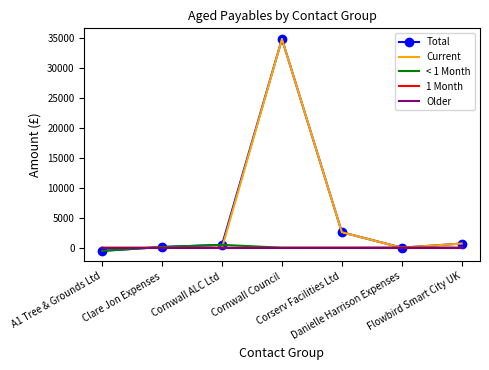

What is the difference between the Current values at Cornwall ALC Ltd and Corserv Facilities Ltd?

2585.7